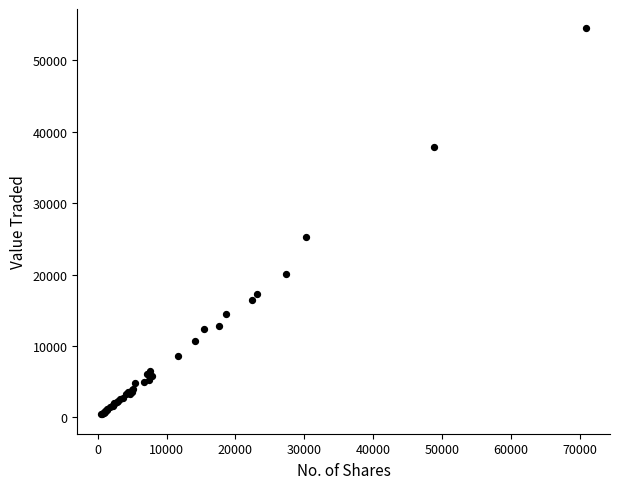

What Y value in the scatter plot is closest to 27450?

25323